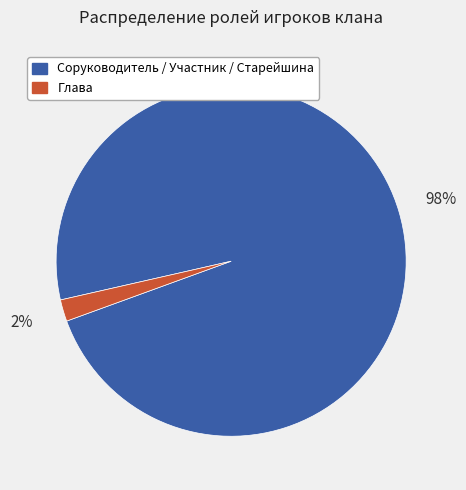

To the nearest percent, what is the difference between the largest and smallest slice percentages?

96%